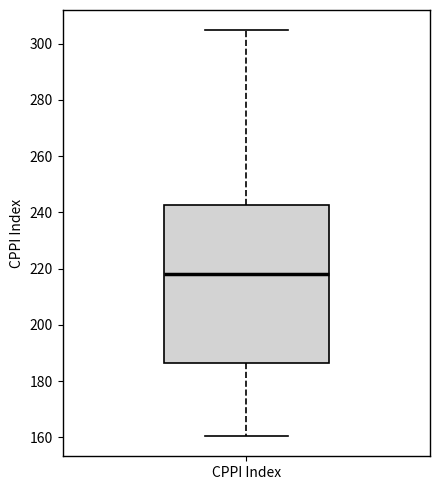

Transcribe this box plot: give where the median line is, the range the box spans, and where the two whiskers end, as read against the y-axis. The values are not printed on the chart, so give them approximately, as read against the axis.

median 218, box 186 to 242, whiskers 160 to 304